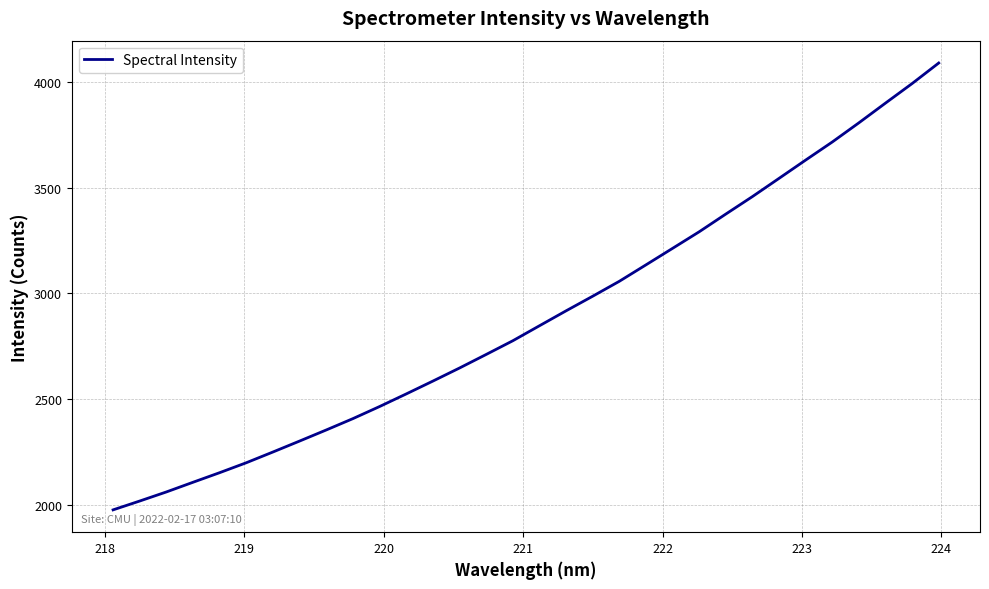

What is the difference between the maximum and minimum values?

2117.3